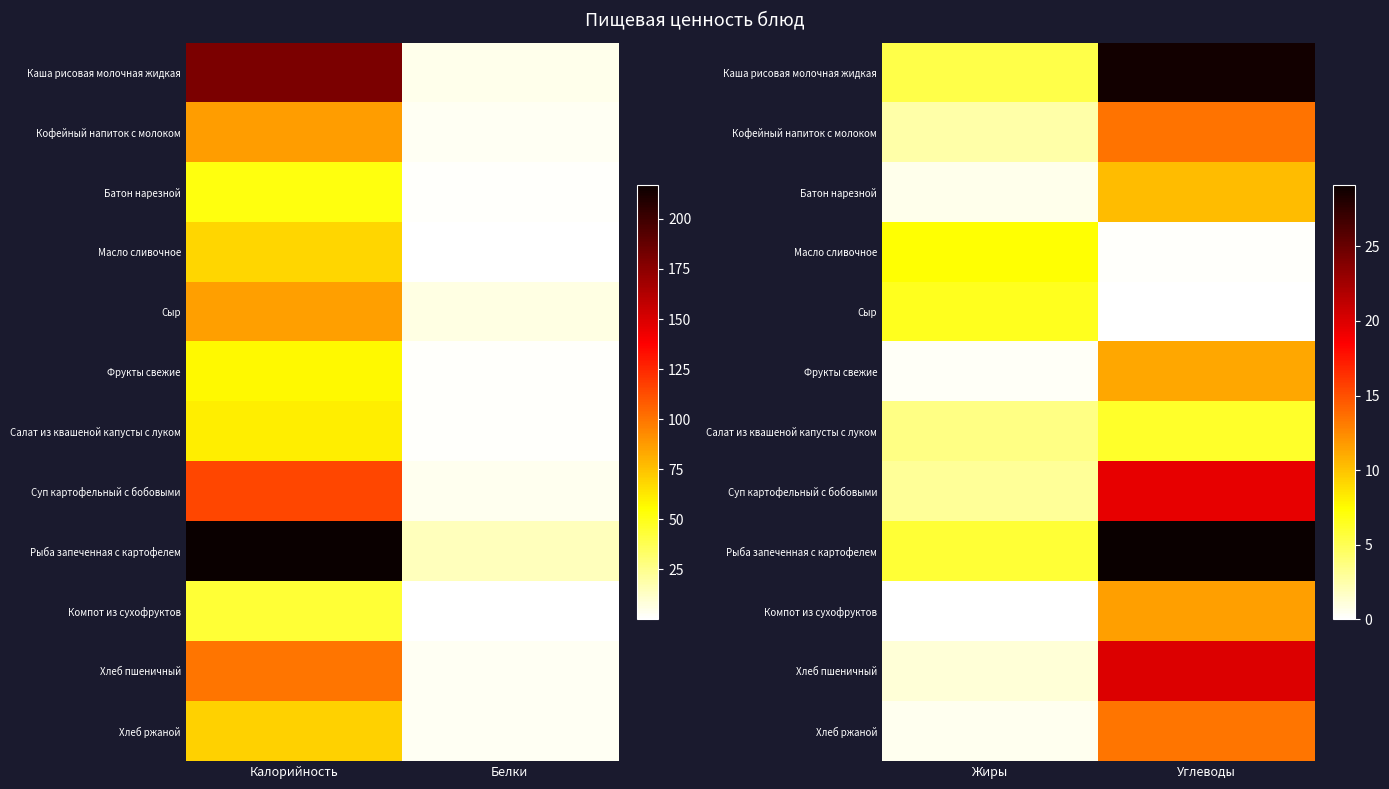

List the series in order of their peak value, highest first.

Рыба запеченная с картофелем, Каша рисовая молочная жидкая, Хлеб пшеничный, Суп картофельный с бобовыми, Кофейный напиток с молоком, Хлеб ржаной, Компот из сухофруктов, Фрукты свежие, Батон нарезной, Масло сливочное, Сыр, Салат из квашеной капусты с луком